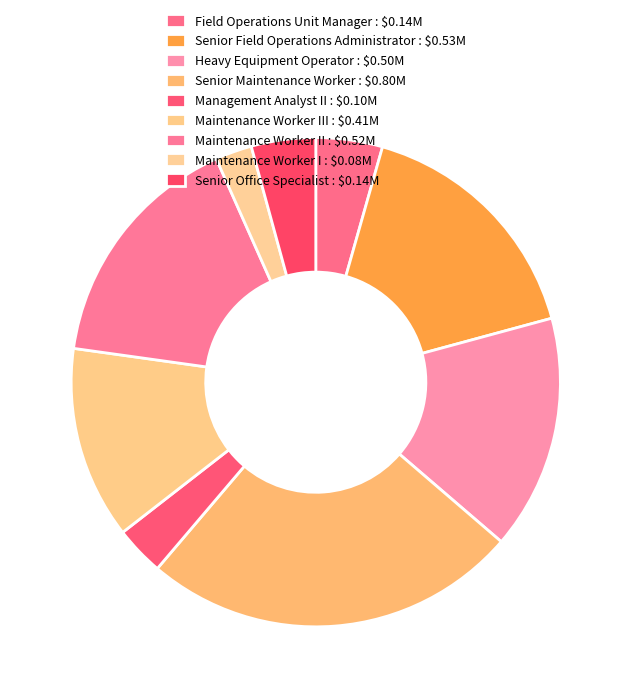

Count the number of slices in the pie.

9